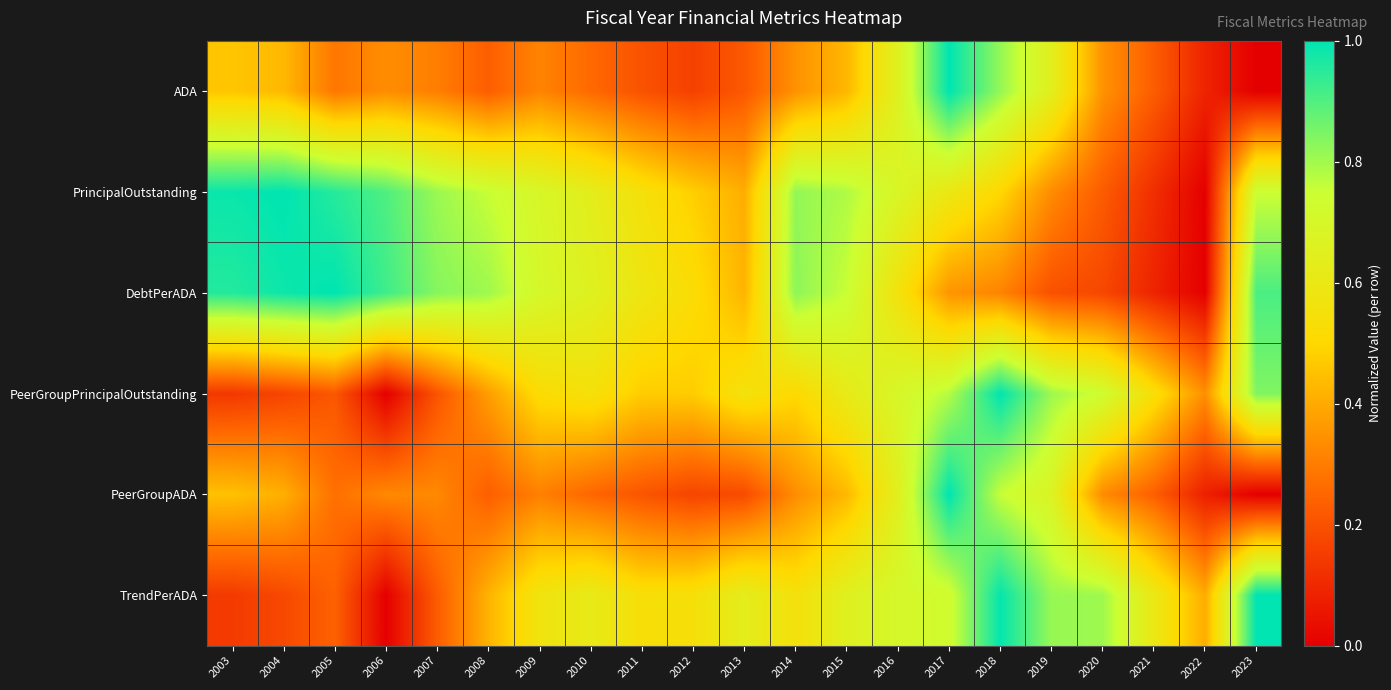

Count the number of data series in this chart.

6